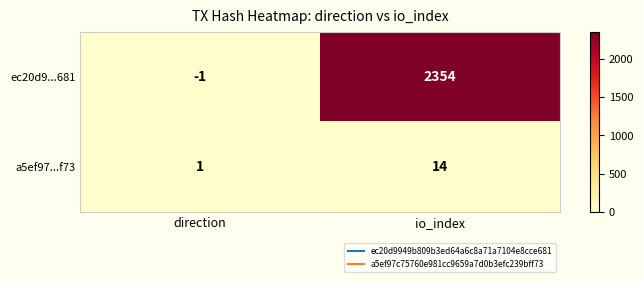

Rank the series by their average value, from highest to lowest.

ec20d9...681, a5ef97...f73